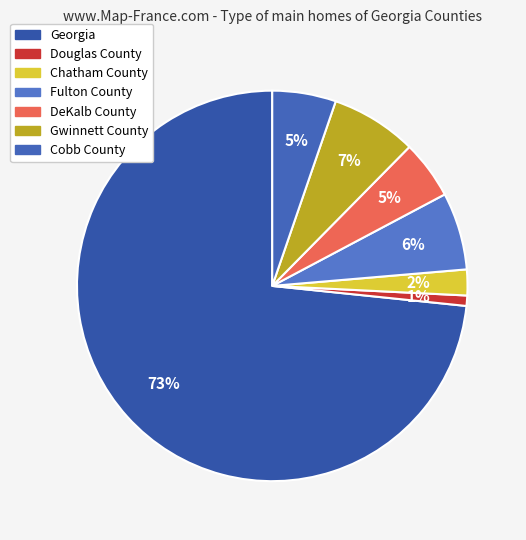

How many segments does this pie chart have?

7